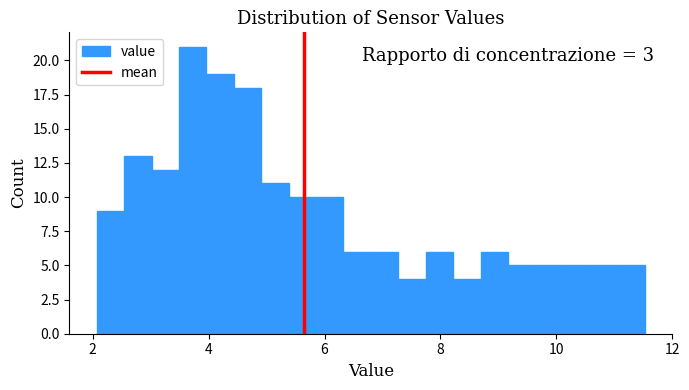

Read against the x-axis, roughly where is the centre of the tallest bar?

3.8